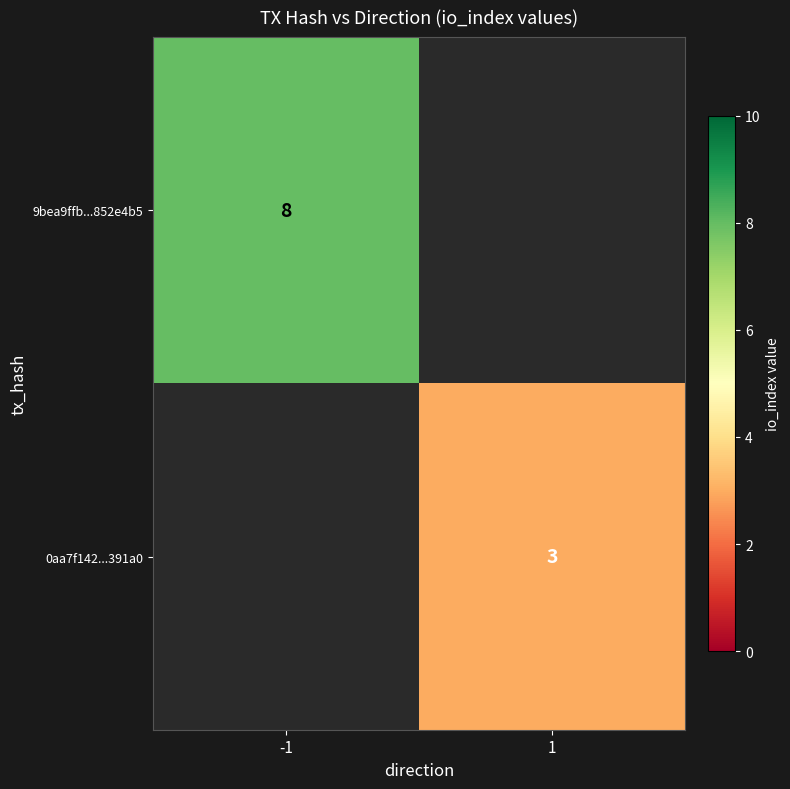

Is it true that 9bea9ffb...852e4b5 equals 3 at -1?

False